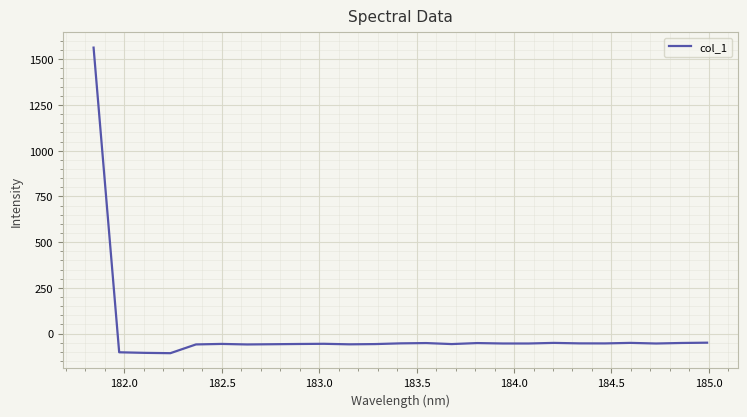

What is the greatest value displayed?

1564.0